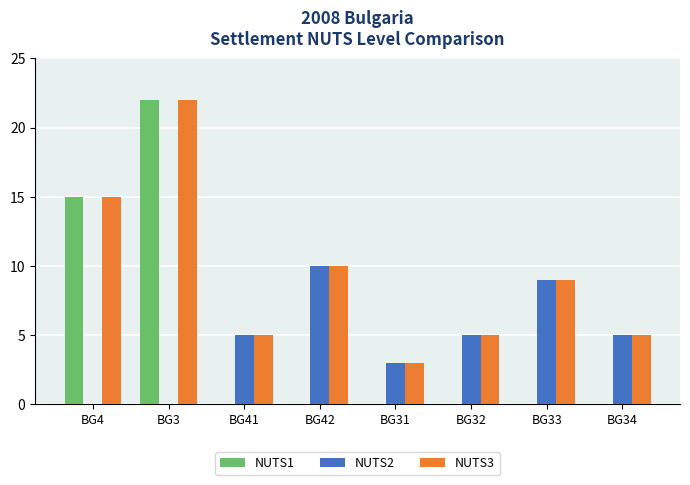

Reading left to right, transcribe all the data shown in this chart.

NUTS1: 15	22	0	0	0	0	0	0
NUTS2: 0	0	5	10	3	5	9	5
NUTS3: 15	22	5	10	3	5	9	5